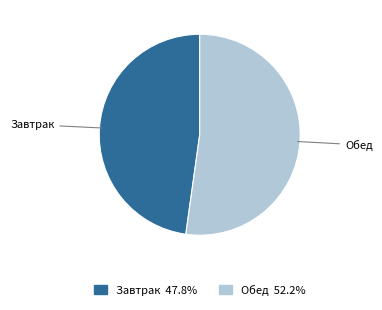

Is it true that Завтрак is 48% of the pie?

True